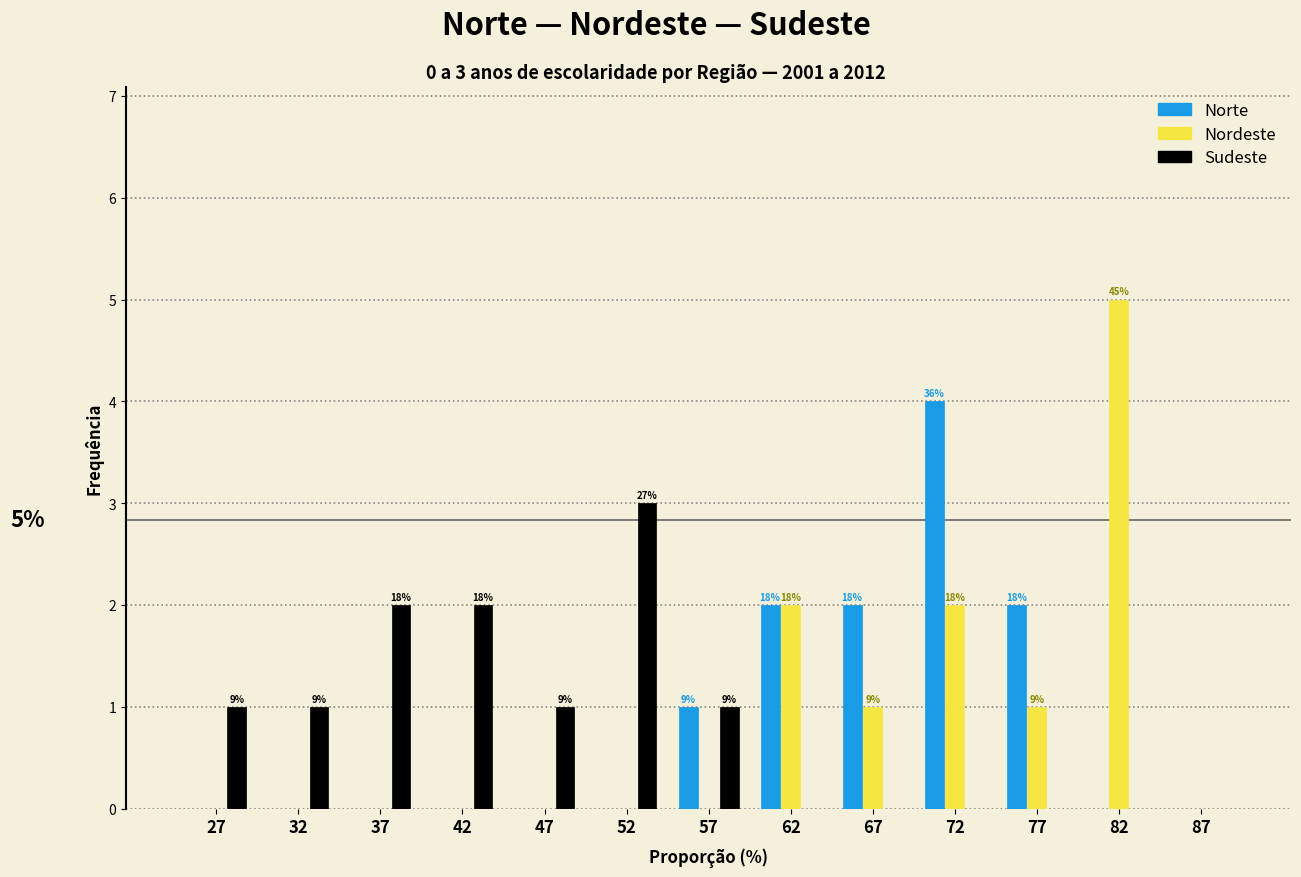

In the Nordeste series, which range on the x-axis has the tallest bar?

80 to 85